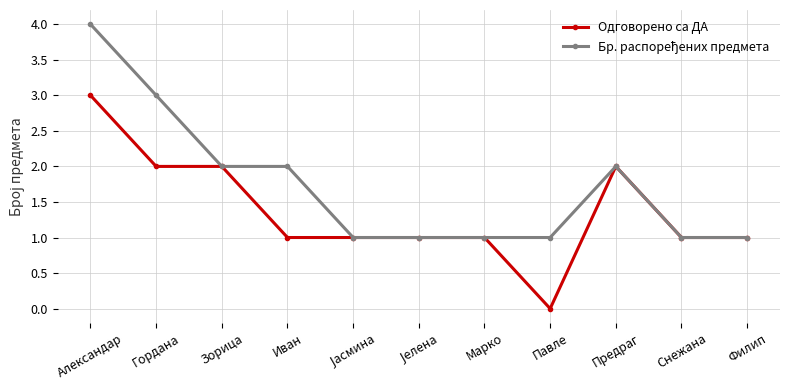

Which label corresponds to the smallest value in the chart?

Павле